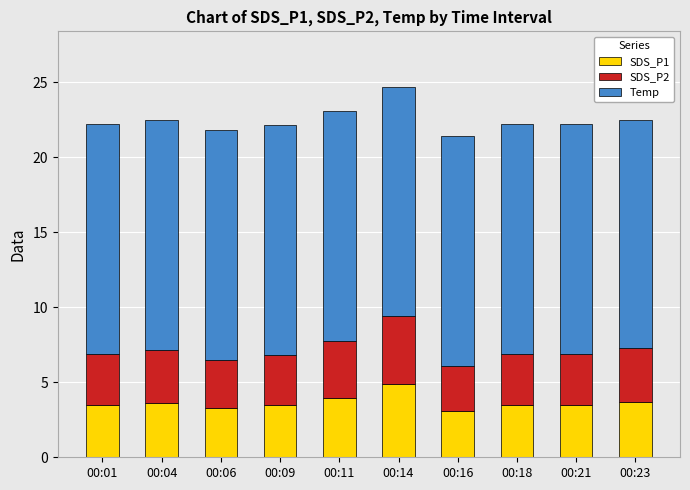

At which label does SDS_P1 reach its peak?

00:14